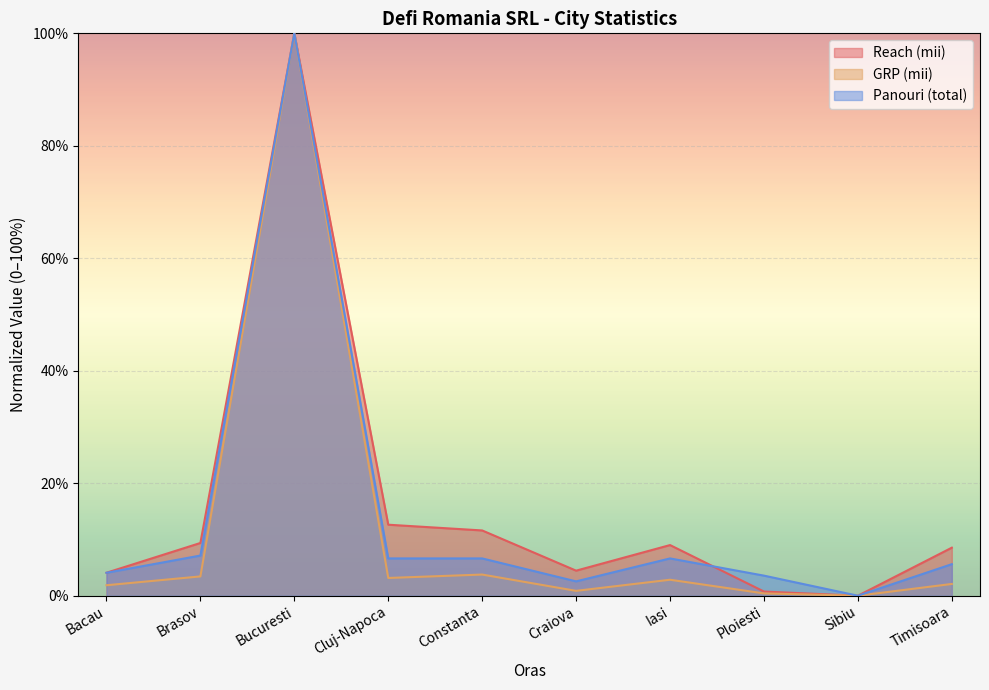

Does the chart display data point markers on the line(s)?

No